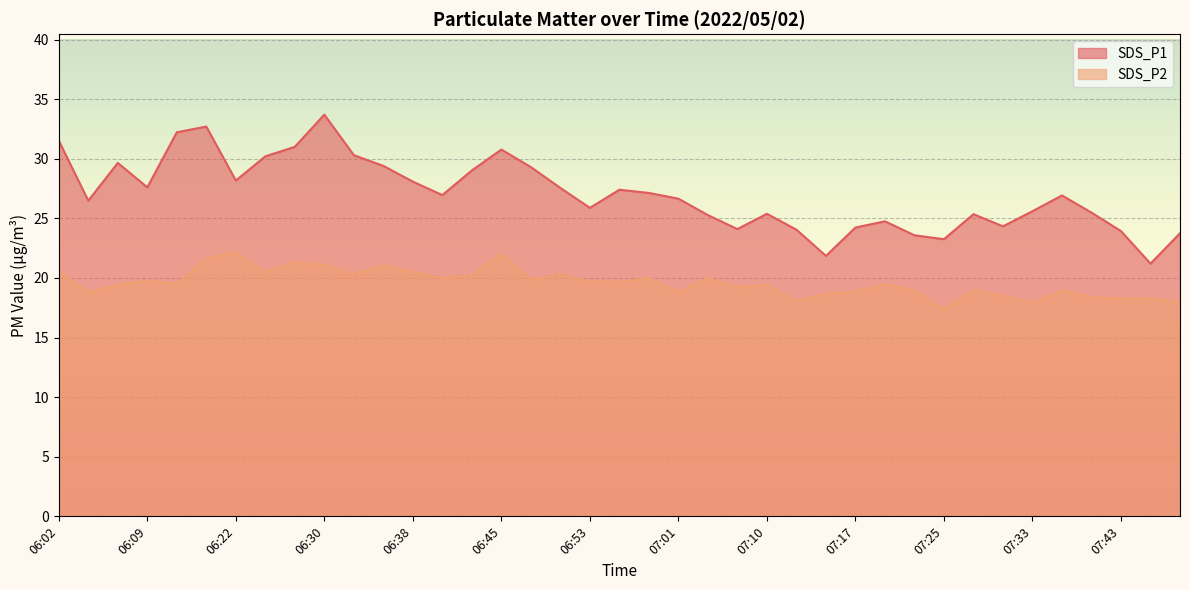

Which category has the highest value in the SDS_P2 series?

06:22